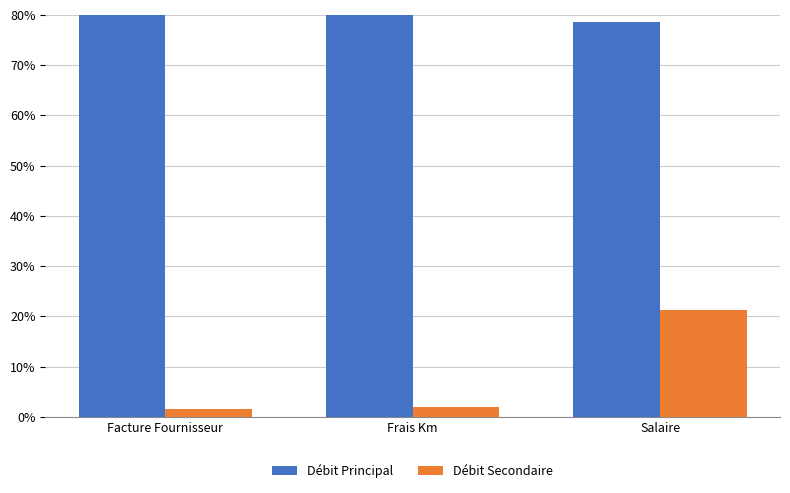

Rank the series at Facture Fournisseur from lowest to highest value.

Débit Secondaire, Débit Principal